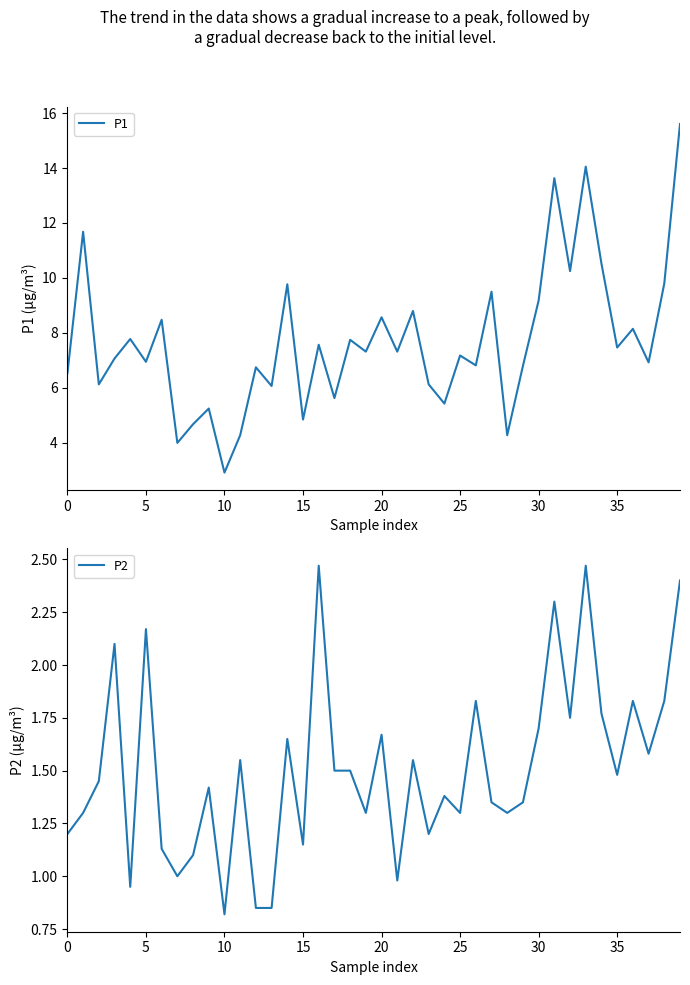

True or false: P2 and P1 intersect in this chart.

False